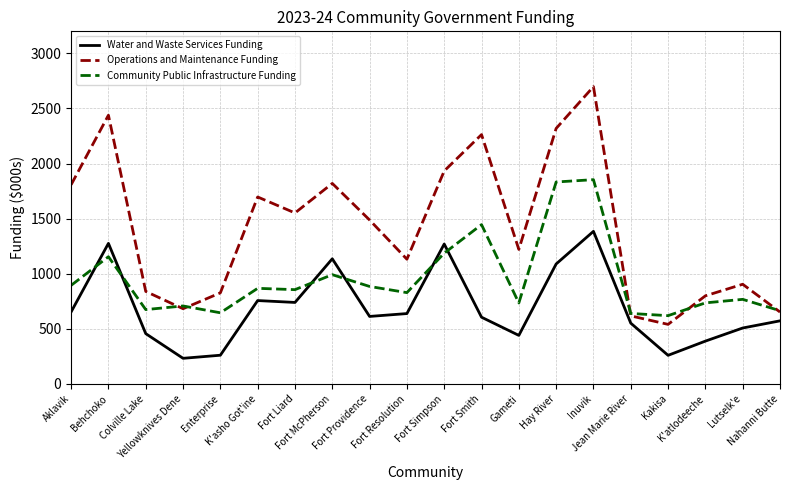

What is the sum of all Operations and Maintenance Funding values?

28237